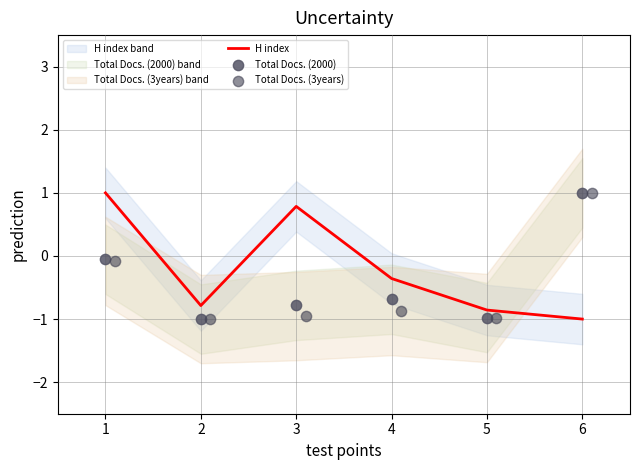

Where is H index nearest to the value 0?

4